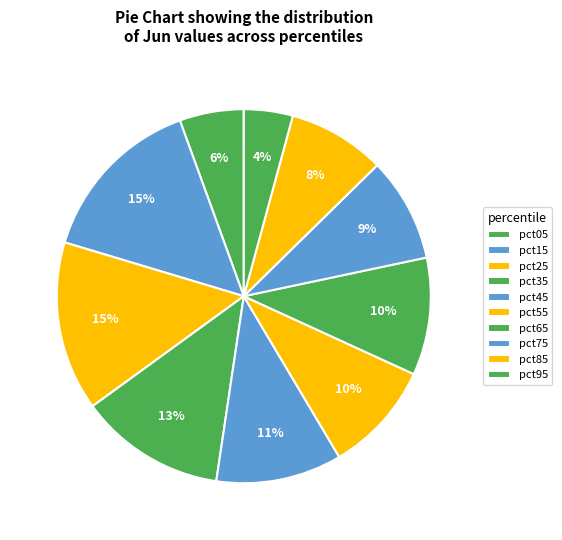

To the nearest percent, what is the difference between the largest and smallest slice percentages?

11%